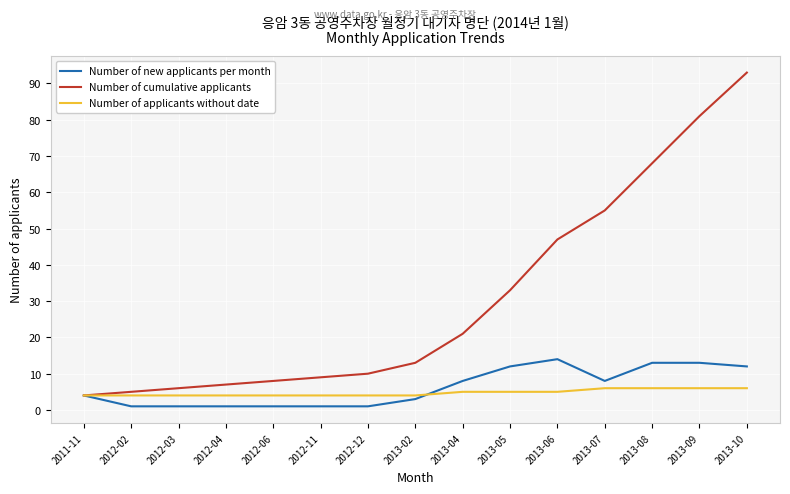

True or false: Number of new applicants per month has a value of 8 at 2013-07.

True